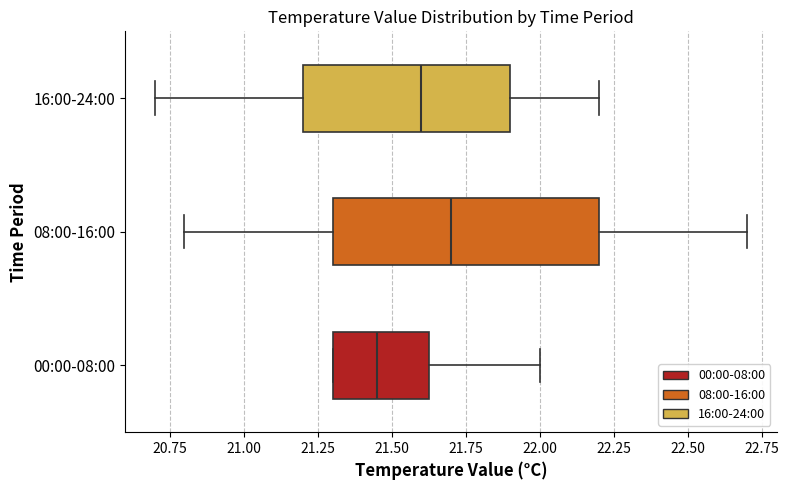

Which box's median line is the furthest to the right?

08:00-16:00